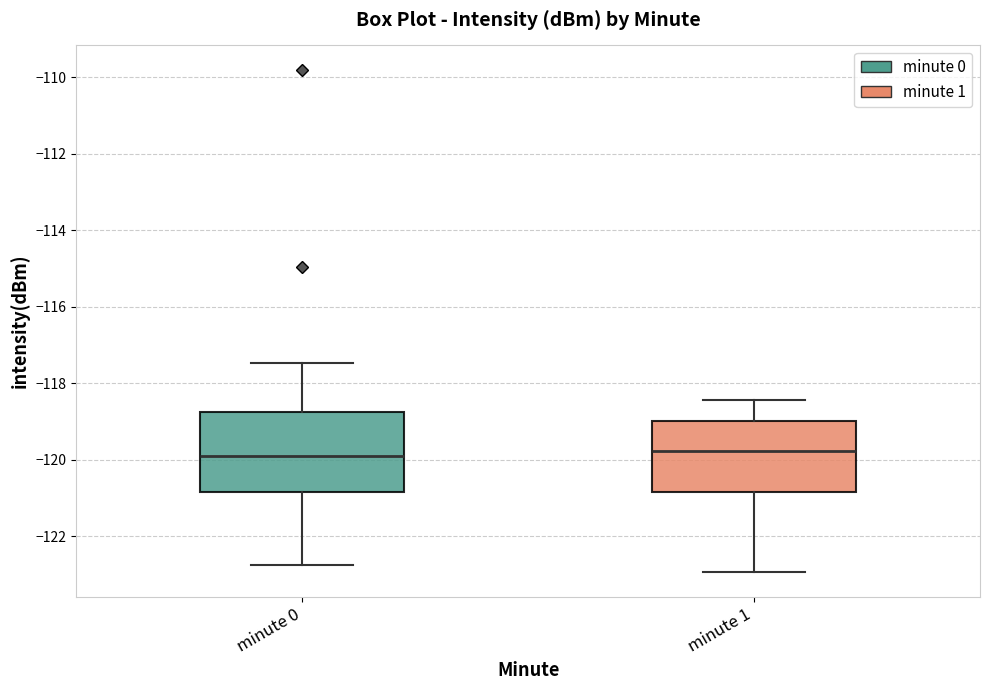

Reading left to right, read every box against the y-axis: the position of its median line, the range the box covers, and the ends of its whiskers. The values are not printed on the chart, so give them approximately, as read against the axis.

minute 0: median -119.8, box -120.8 to -118.8, whiskers -122.8 to -117.4
minute 1: median -119.8, box -120.8 to -119.0, whiskers -123.0 to -118.4